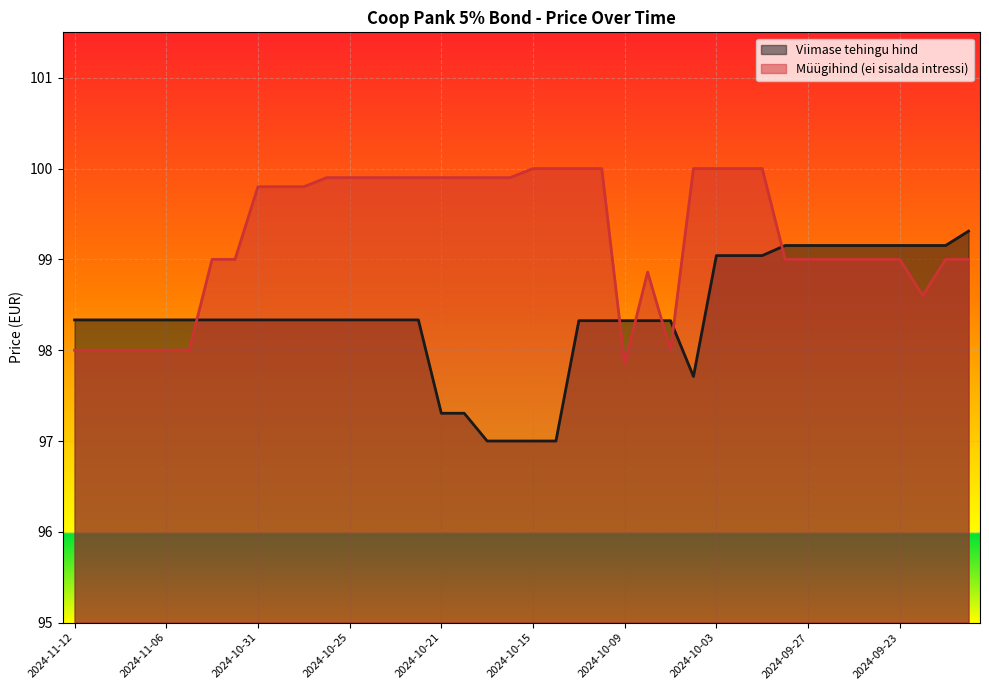

Count the number of categories in the chart.

40